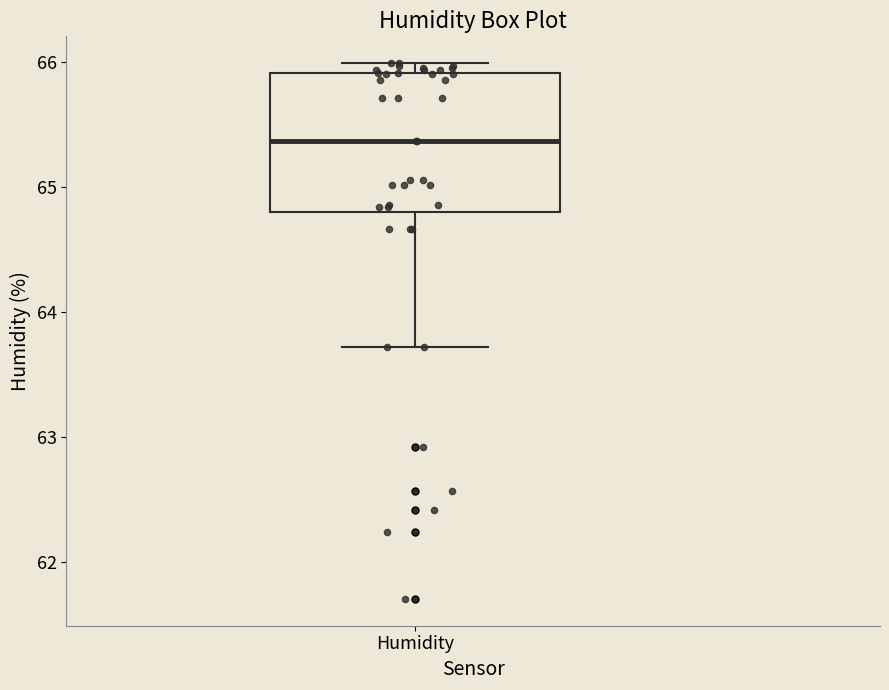

Read this box plot against the y-axis: the position of the median line, the range covered by the box, and the ends of both whiskers. The values are not printed on the chart, so give them approximately, as read against the axis.

median 65.4, box 64.8 to 65.9, whiskers 63.7 to 66.0